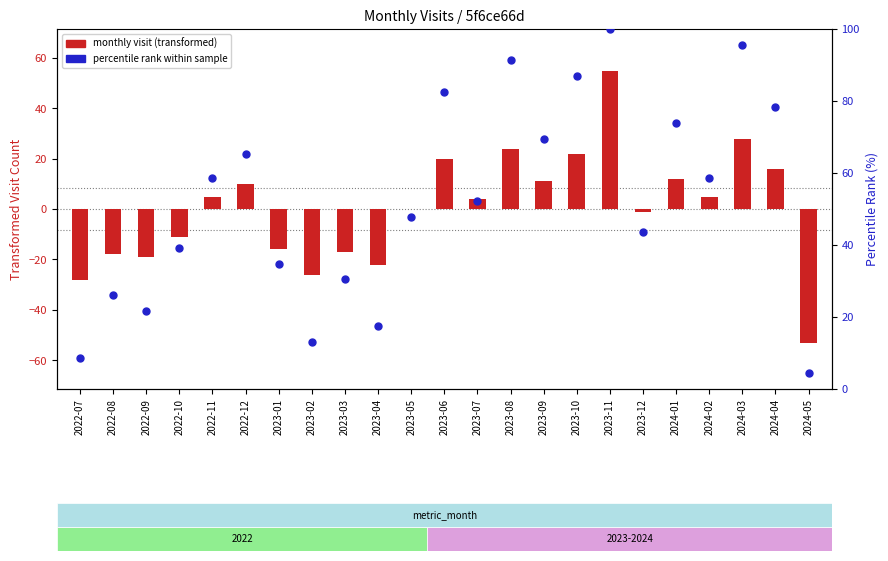

Which series reaches the minimum Y coordinate?

monthly visit (transformed)